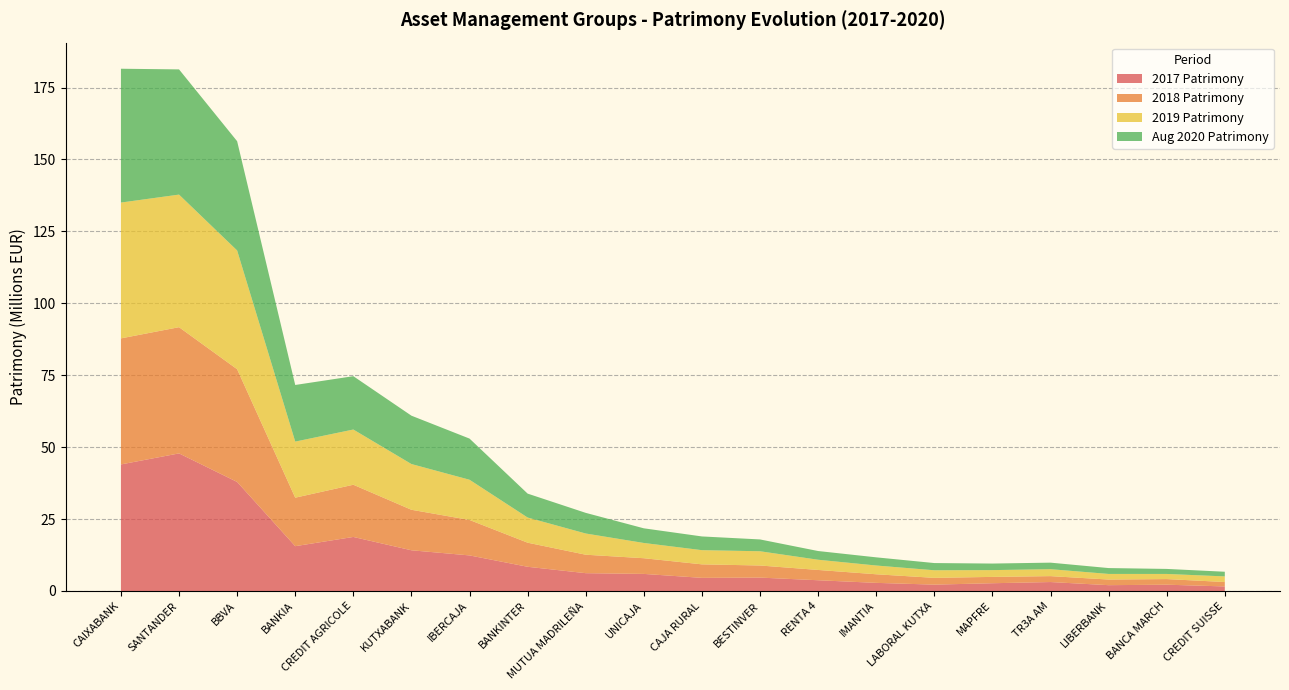

Reading right to left, transcribe all the data shown in this chart.

2017 Patrimony: 1582274	2189636	2023938	3111408	2698631	2210473	2824692	3734739	4657469	4567880	5938069	6193887	8417925	12366538	14150612	18787319	15578737	37907756	47829432	43996444
2018 Patrimony: 1537392	1950682	1958214	2057318	2201376	2357891	2988790	3580400	4205521	4694381	5455755	6417284	8372517	12325067	14086301	18148482	16857413	39182963	43875009	43817795
2019 Patrimony: 1946723	1785818	1946935	2413496	2359813	2638237	3043511	3549738	4949926	4930923	5298695	7373811	8747122	13980732	15896449	19194530	19496580	41284150	46092256	47214301
Aug 2020 Patrimony: 1626170	1746648	2042837	2271620	2278042	2505656	2841104	3029829	4110254	4771785	5095973	7175860	8314810	14306288	16809963	18544158	19684463	37978158	43522438	46520659